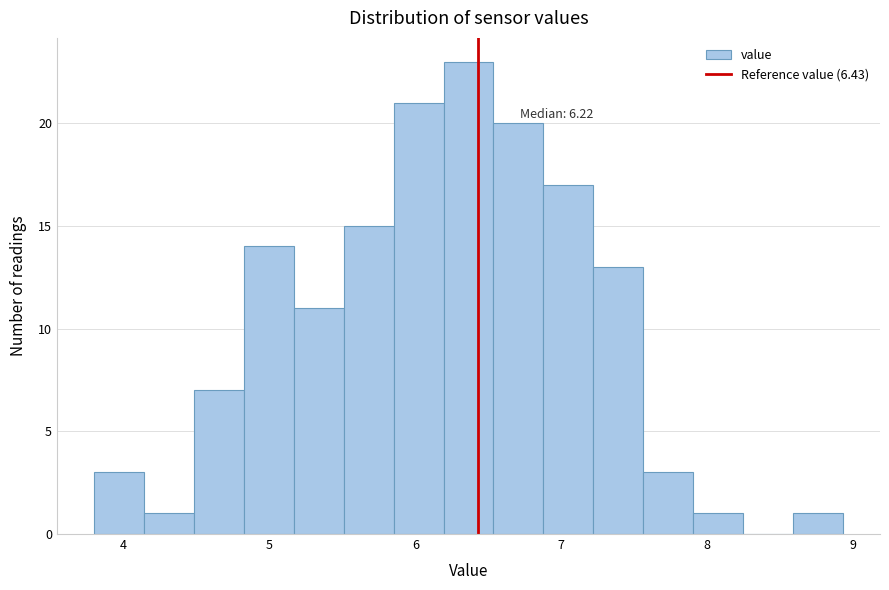

Around what value on the x-axis is the tallest bar? Give the approximate position of its centre, as read against the axis.

6.4